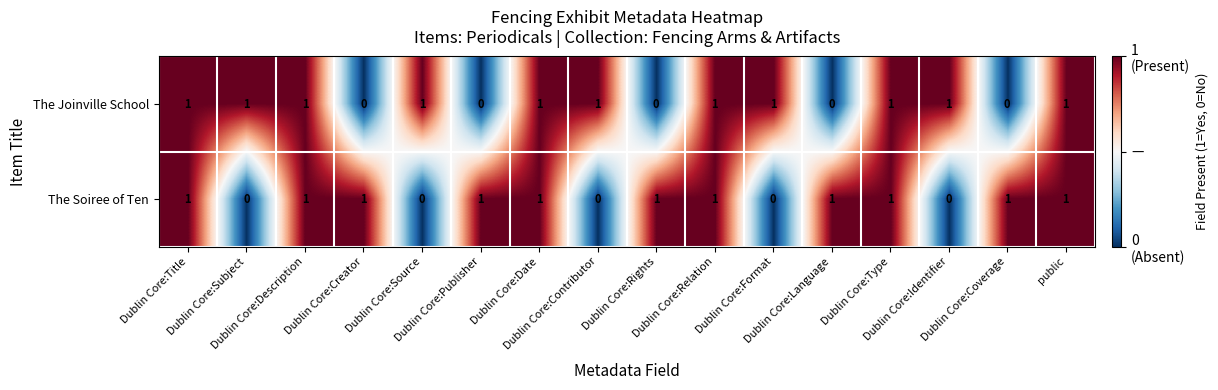

What is the sum of all The Soiree of Ten values?

11